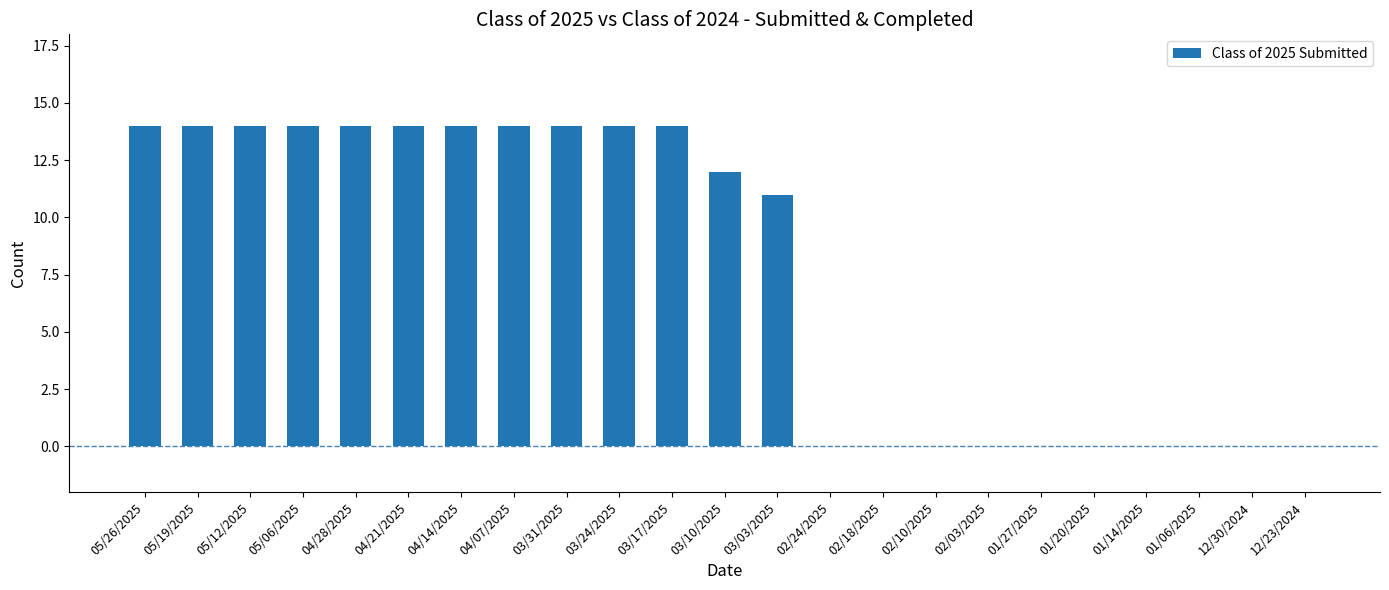

Is it true that the value at 05/12/2025 is 22?

False